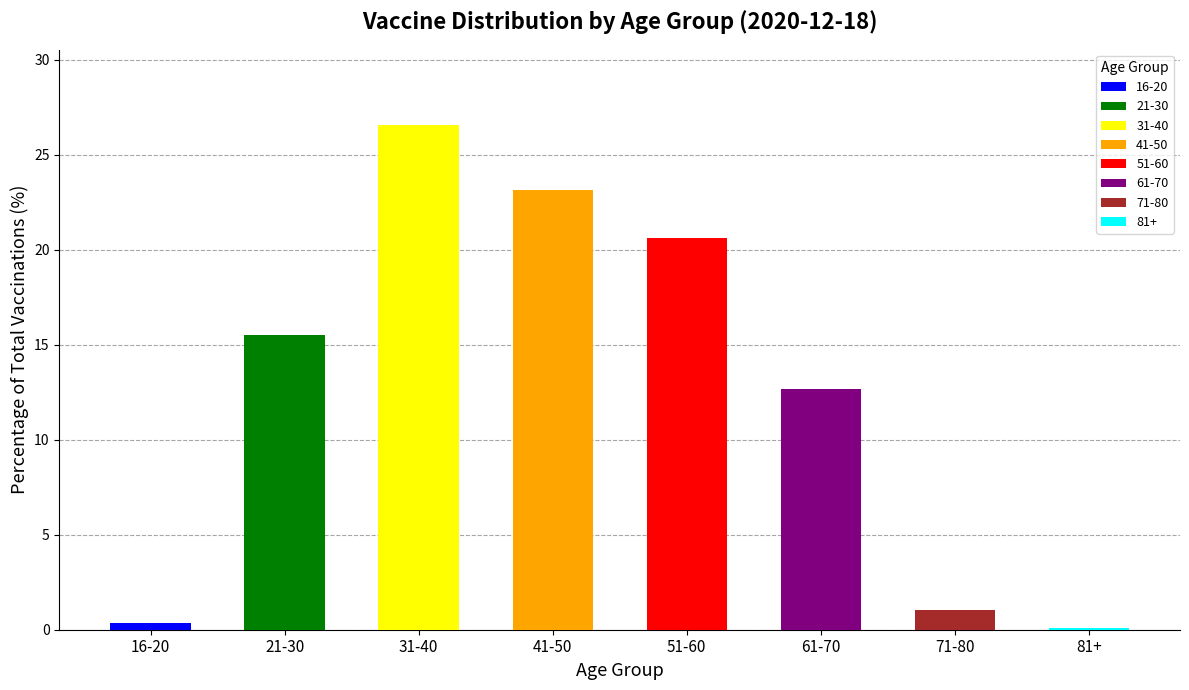

List the labels in order of value, smallest first.

81+, 16-20, 71-80, 61-70, 21-30, 51-60, 41-50, 31-40